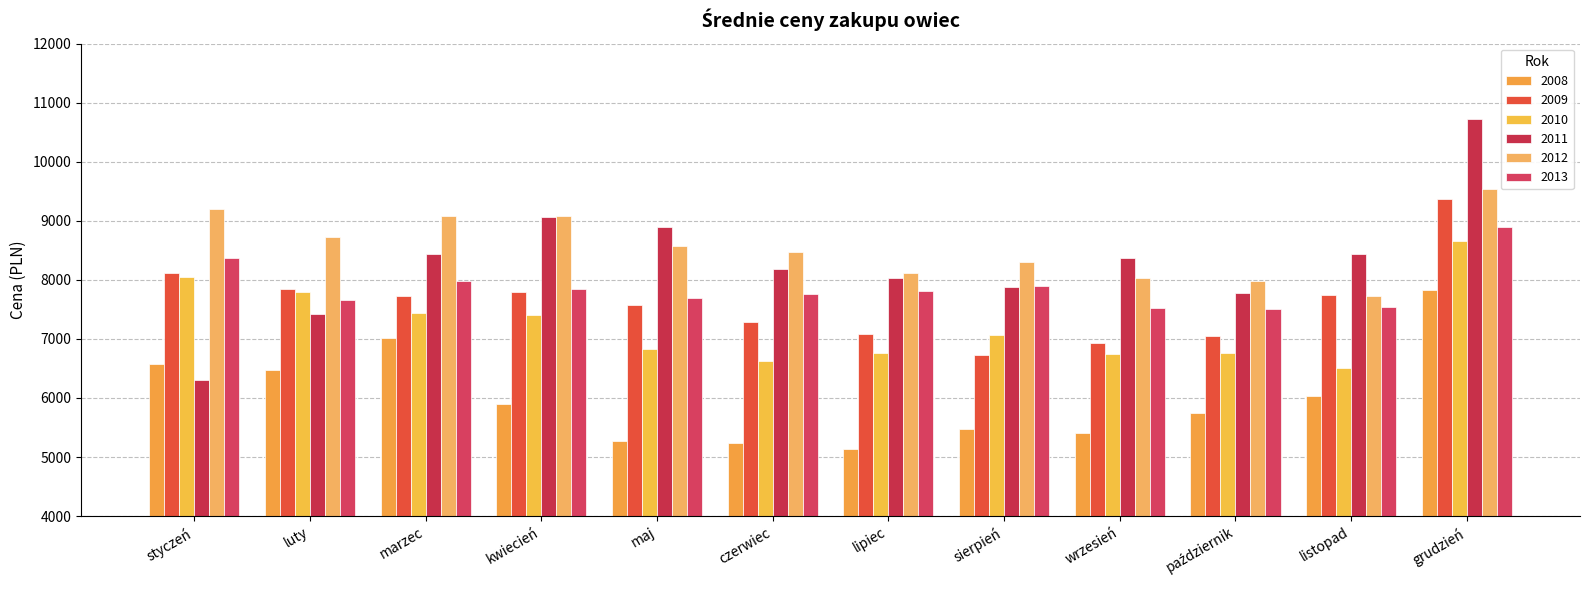

At which category does the chart reach its minimum across all series?

lipiec